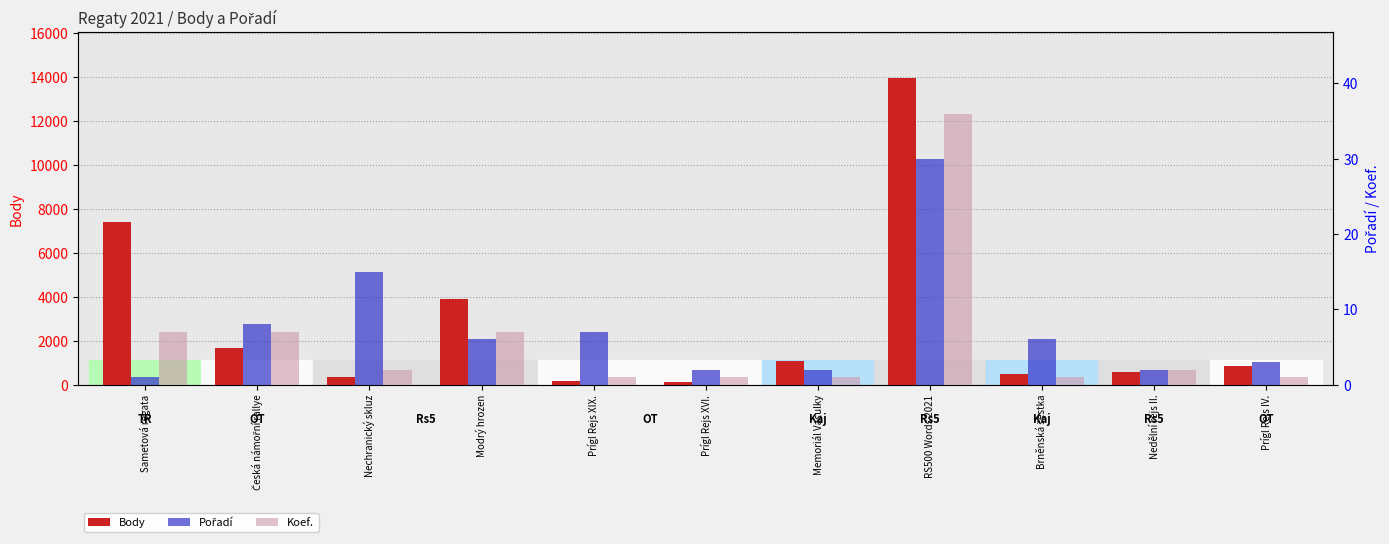

What position from the left is Nechranický skluz?

3